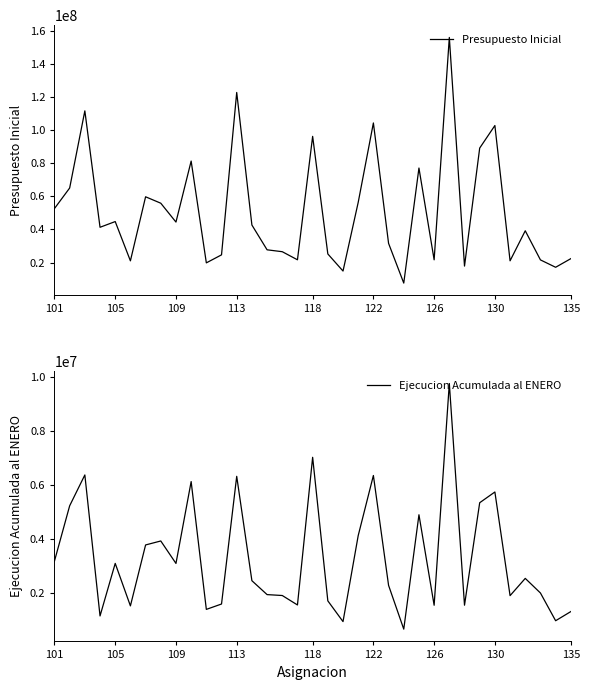

How many lines are shown in the chart?

2